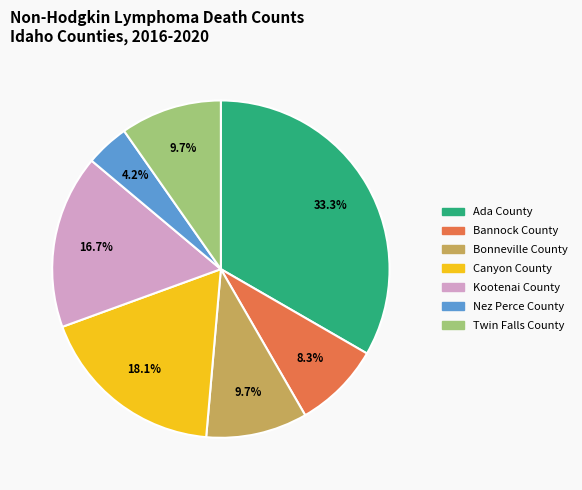

Between Bannock County and Canyon County, which is larger?

Canyon County